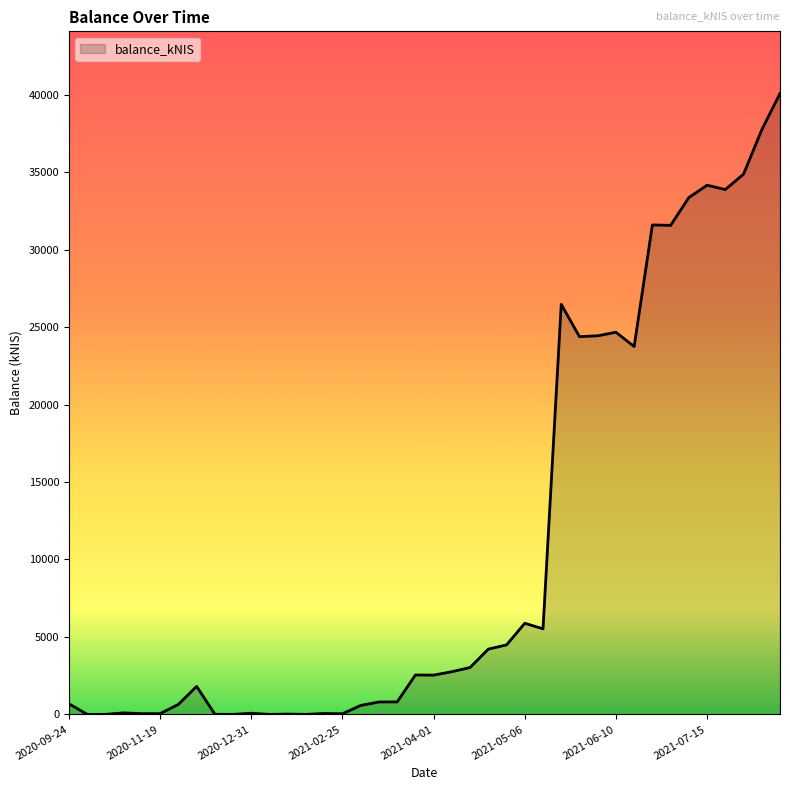

What is the greatest value displayed?

40085.4